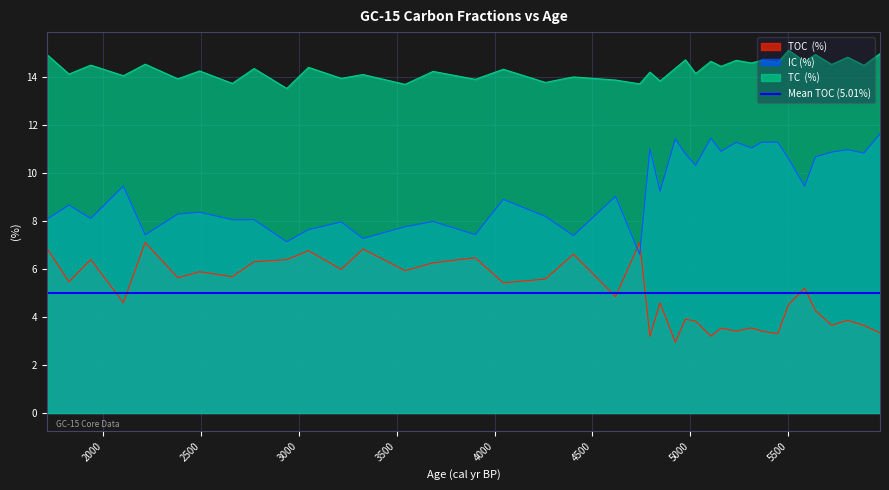

The value of IC (%) at 5365 is 11.3. True or false?

True